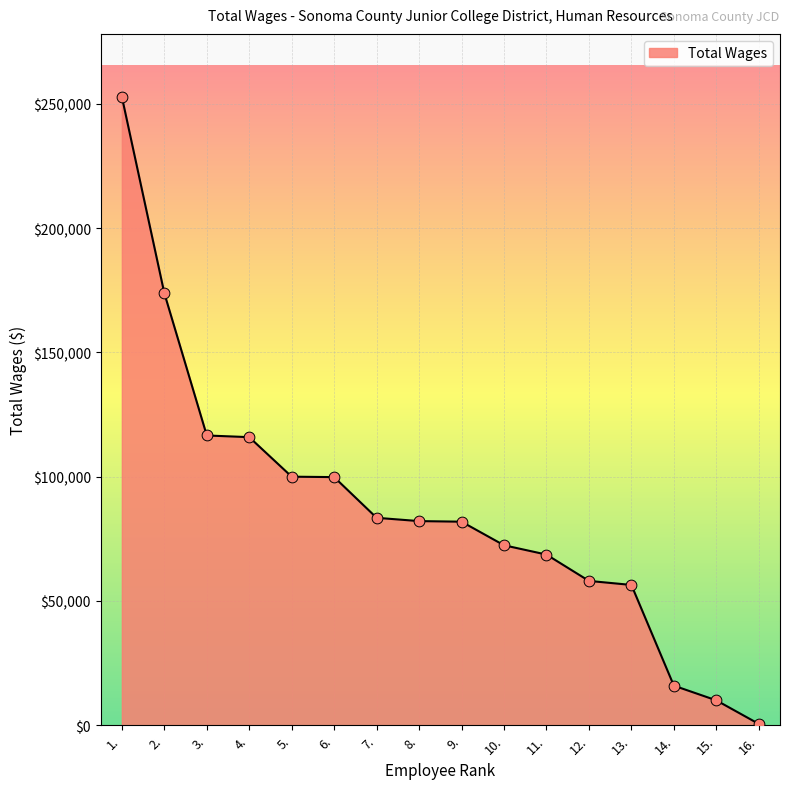

Between 8. and 3., which is larger?

3.